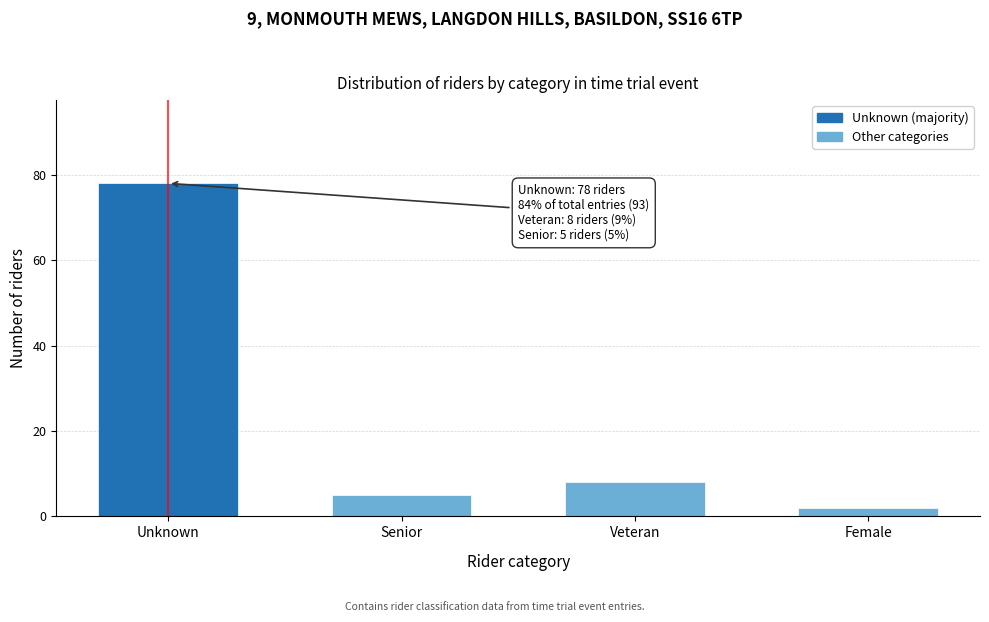

Reading left to right, extract all data points from this chart.

78	5	8	2